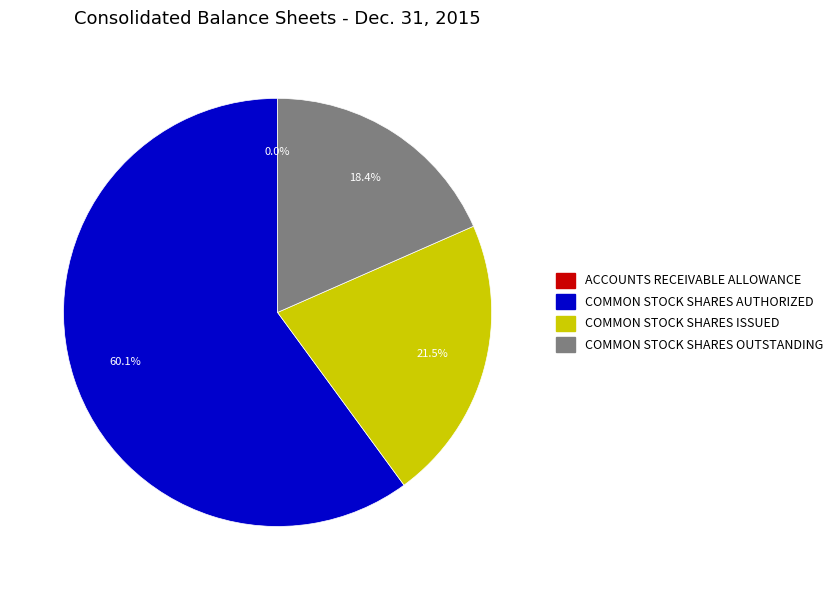

Does any single category account for the majority?

Yes